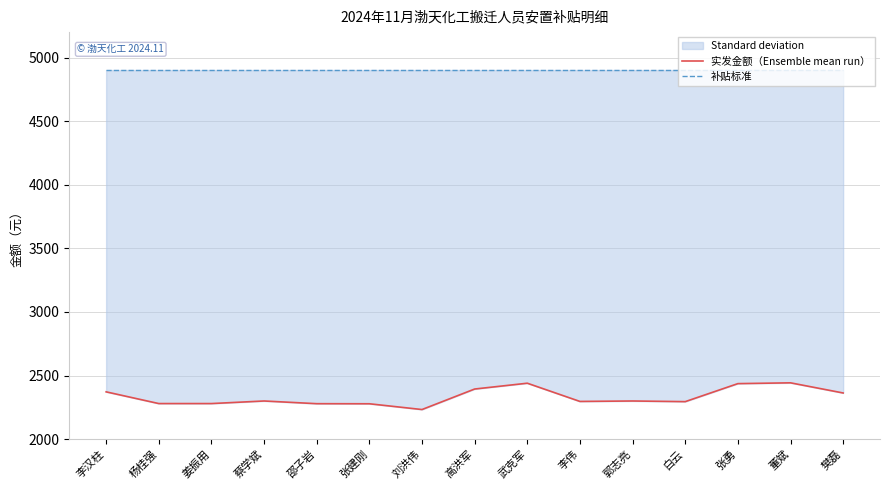

At which category does 实发金额（Ensemble mean run） reach its first local peak?

蔡学斌